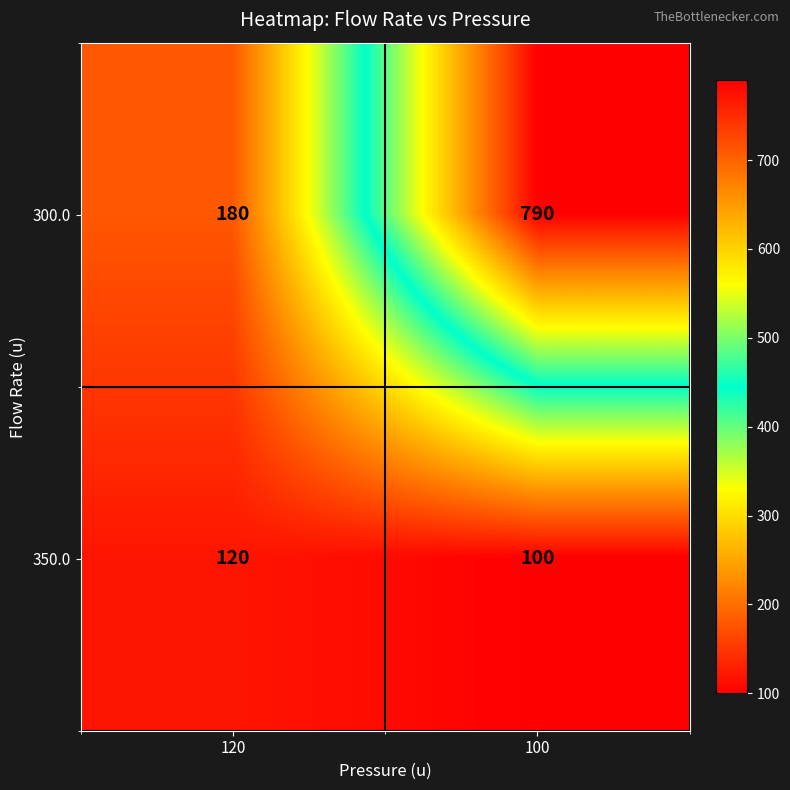

The 350.0 series shows 72 at 120. True or false?

False